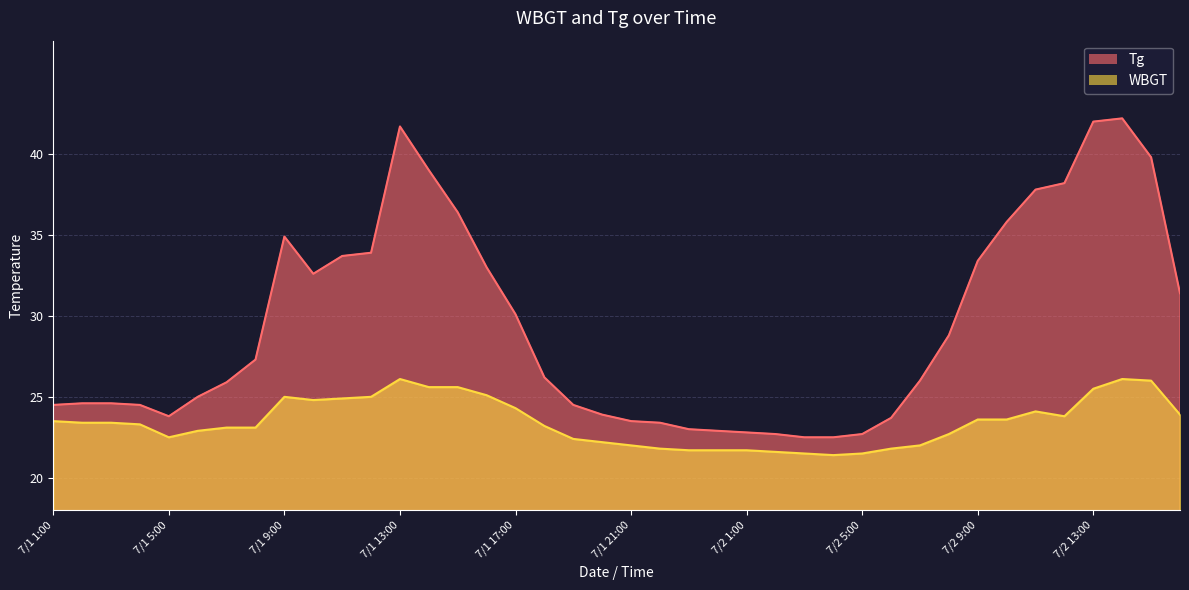

Reading left to right, extract all data points from this chart.

Tg: 7/1 1:00=24.5	7/1 2:00=24.6	7/1 3:00=24.6	7/1 4:00=24.5	7/1 5:00=23.8	7/1 6:00=25.0	7/1 7:00=25.9	7/1 8:00=27.3	7/1 9:00=34.9	7/1 10:00=32.6	7/1 11:00=33.7	7/1 12:00=33.9	7/1 13:00=41.7	7/1 14:00=39.0	7/1 15:00=36.4	7/1 16:00=33.0	7/1 17:00=30.1	7/1 18:00=26.2	7/1 19:00=24.5	7/1 20:00=23.9	7/1 21:00=23.5	7/1 22:00=23.4	7/1 23:00=23.0	7/1 24:00=22.9	7/2 1:00=22.8	7/2 2:00=22.7	7/2 3:00=22.5	7/2 4:00=22.5	7/2 5:00=22.7	7/2 6:00=23.7	7/2 7:00=26.0	7/2 8:00=28.8	7/2 9:00=33.4	7/2 10:00=35.8	7/2 11:00=37.8	7/2 12:00=38.2	7/2 13:00=42.0	7/2 14:00=42.2	7/2 15:00=39.8	7/2 16:00=31.4
WBGT: 7/1 1:00=23.5	7/1 2:00=23.4	7/1 3:00=23.4	7/1 4:00=23.3	7/1 5:00=22.5	7/1 6:00=22.9	7/1 7:00=23.1	7/1 8:00=23.1	7/1 9:00=25.0	7/1 10:00=24.8	7/1 11:00=24.9	7/1 12:00=25.0	7/1 13:00=26.1	7/1 14:00=25.6	7/1 15:00=25.6	7/1 16:00=25.1	7/1 17:00=24.3	7/1 18:00=23.2	7/1 19:00=22.4	7/1 20:00=22.2	7/1 21:00=22.0	7/1 22:00=21.8	7/1 23:00=21.7	7/1 24:00=21.7	7/2 1:00=21.7	7/2 2:00=21.6	7/2 3:00=21.5	7/2 4:00=21.4	7/2 5:00=21.5	7/2 6:00=21.8	7/2 7:00=22.0	7/2 8:00=22.7	7/2 9:00=23.6	7/2 10:00=23.6	7/2 11:00=24.1	7/2 12:00=23.8	7/2 13:00=25.5	7/2 14:00=26.1	7/2 15:00=26.0	7/2 16:00=23.9